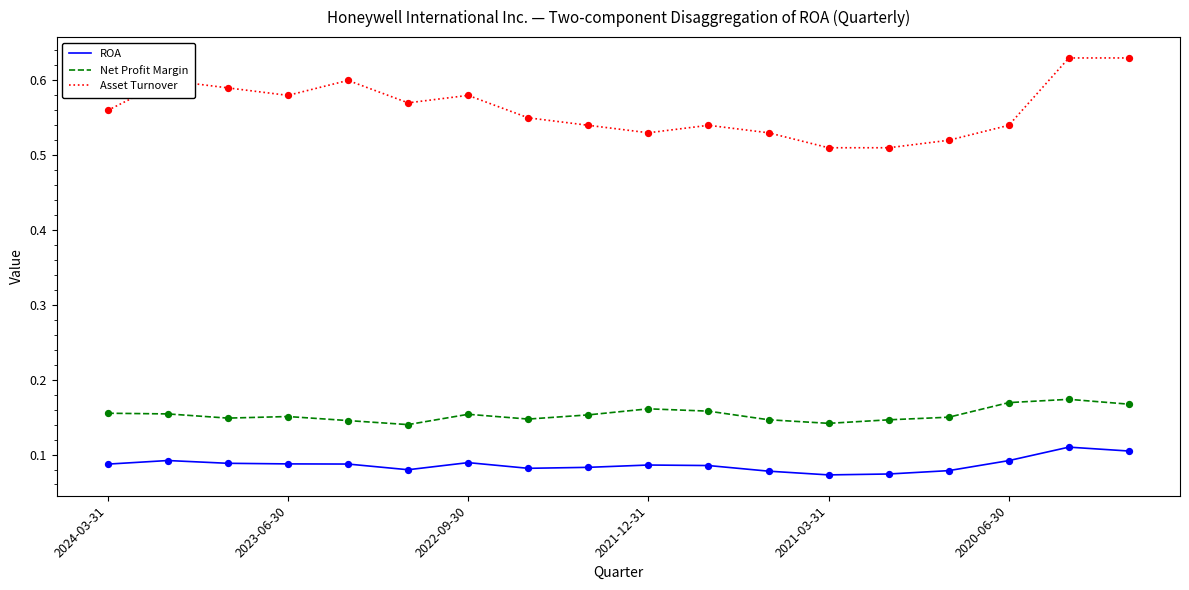

True or false: ROA and Asset Turnover intersect in this chart.

False